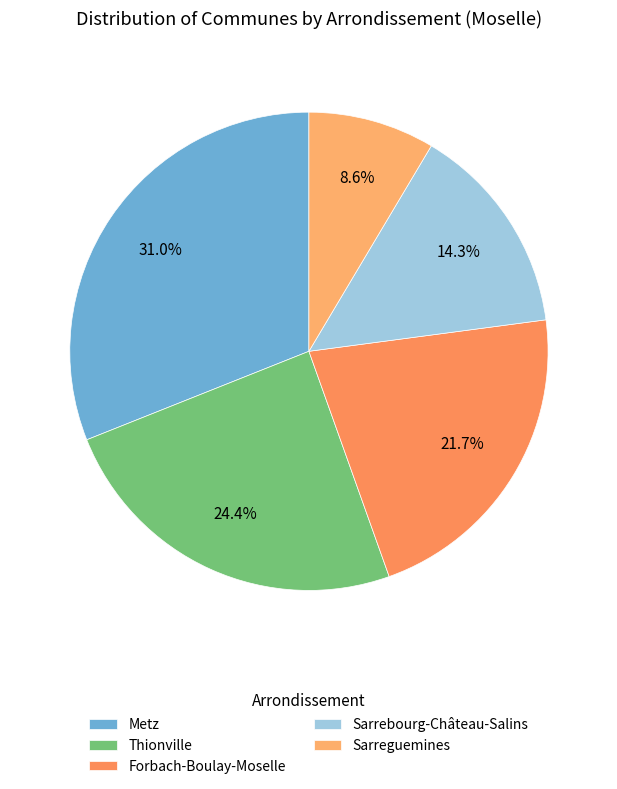

Which has a higher value, Forbach-Boulay-Moselle or Thionville?

Thionville